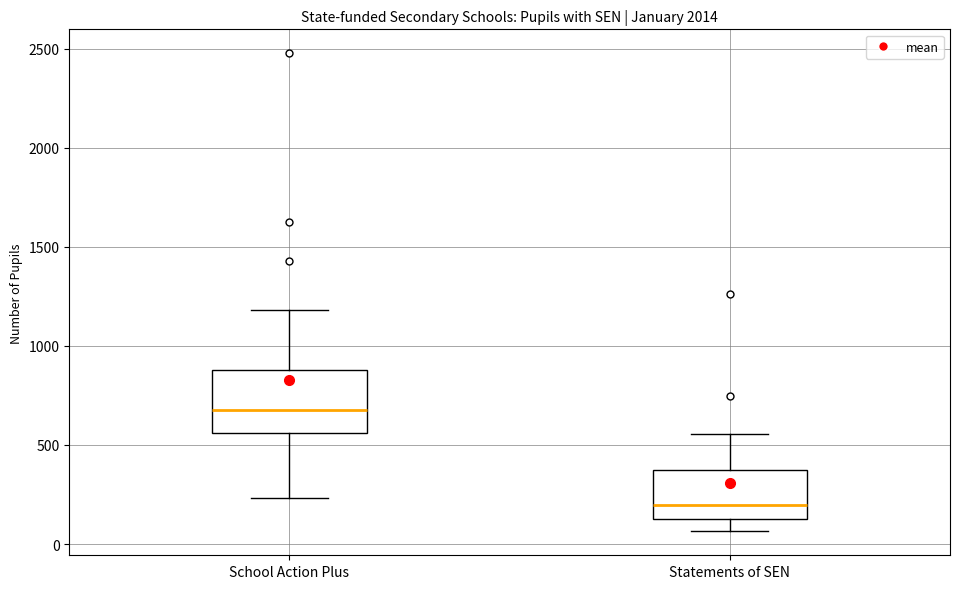

Where is the upper edge of the box for Statements of SEN on the y-axis? The values are not printed on the chart, so give them approximately, as read against the axis.

350